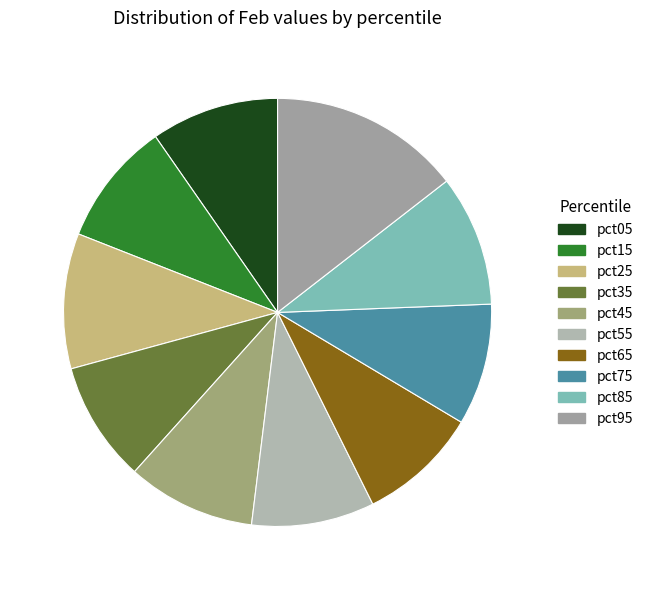

Is there any slice that represents more than half of the pie?

No